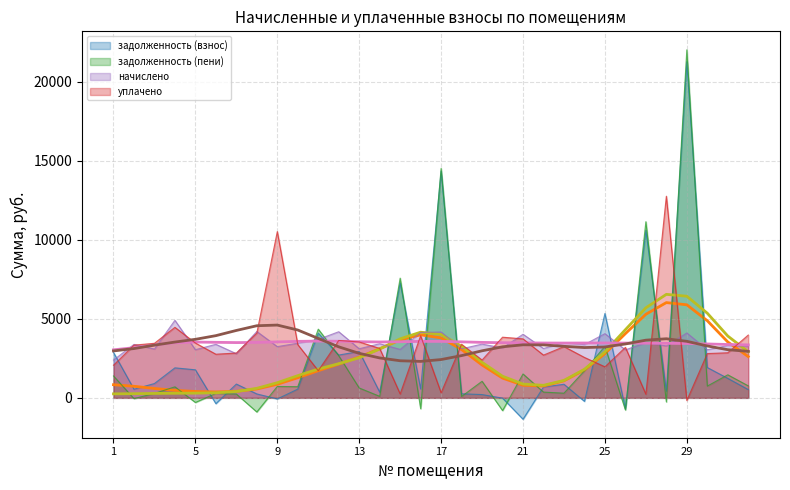

Does the chart display data point markers on the line(s)?

No